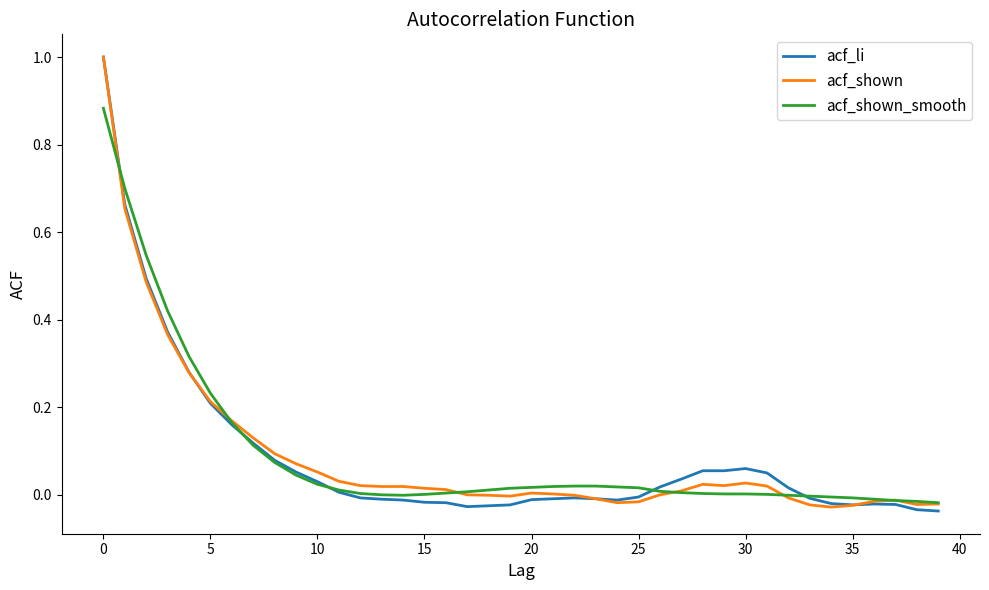

Count the number of data series in this chart.

3